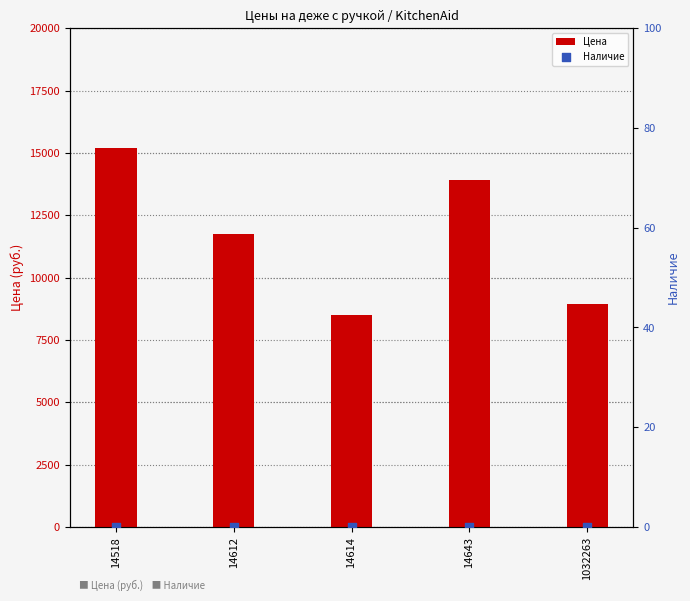

At which category is the sum across all series the highest?

14518